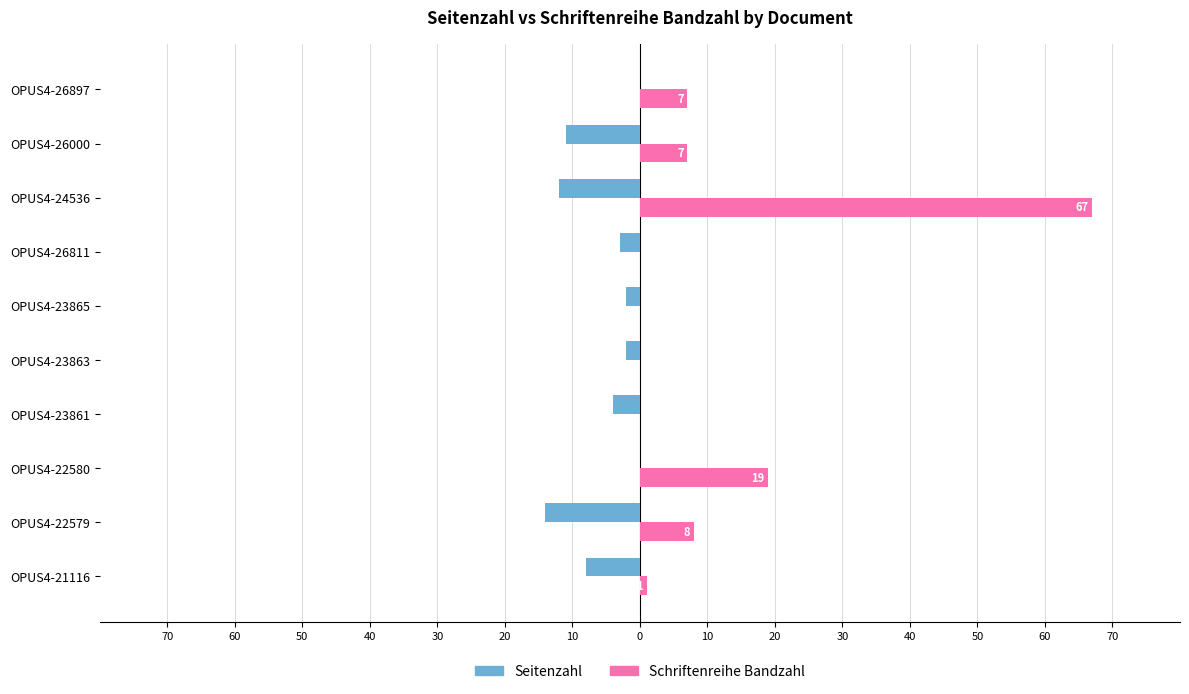

What are all the series names shown in the legend?

Seitenzahl, Schriftenreihe Bandzahl